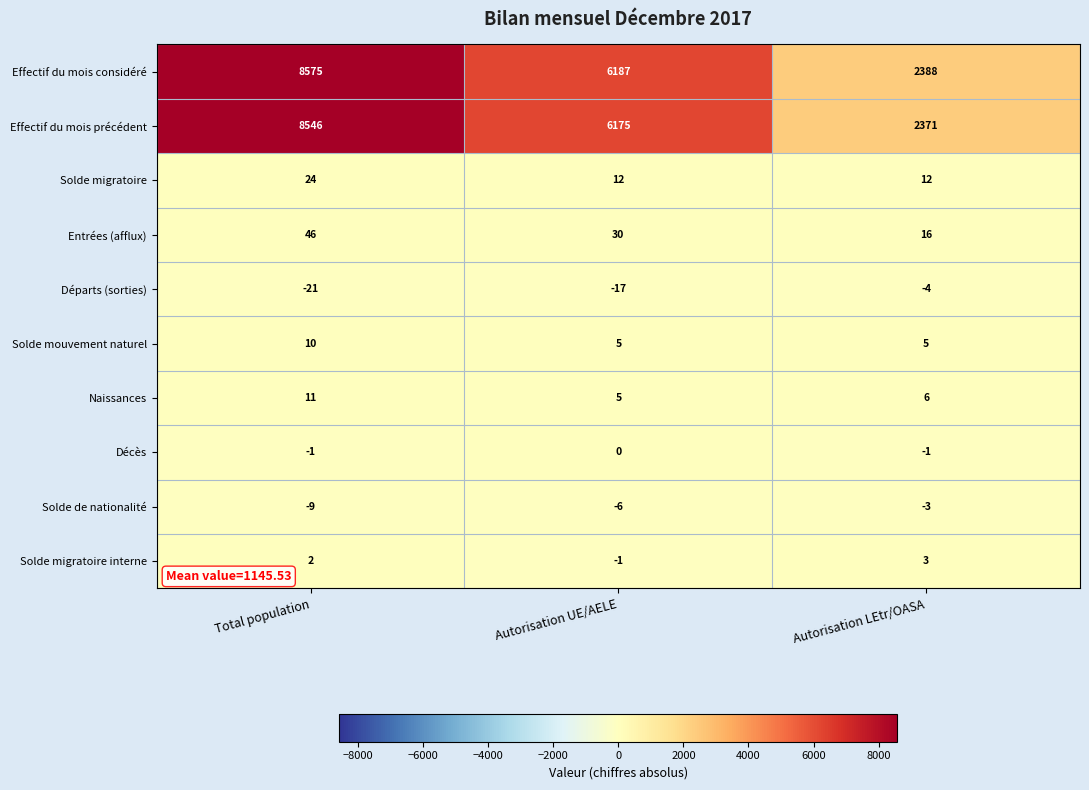

Reading right to left, what are all the values shown in this chart?

Effectif du mois considéré: 2388	6187	8575
Effectif du mois précédent: 2371	6175	8546
Solde migratoire: 12	12	24
Entrées (afflux): 16	30	46
Départs (sorties): -4	-17	-21
Solde mouvement naturel: 5	5	10
Naissances: 6	5	11
Décès: -1	0	-1
Solde de nationalité: -3	-6	-9
Solde migratoire interne: 3	-1	2